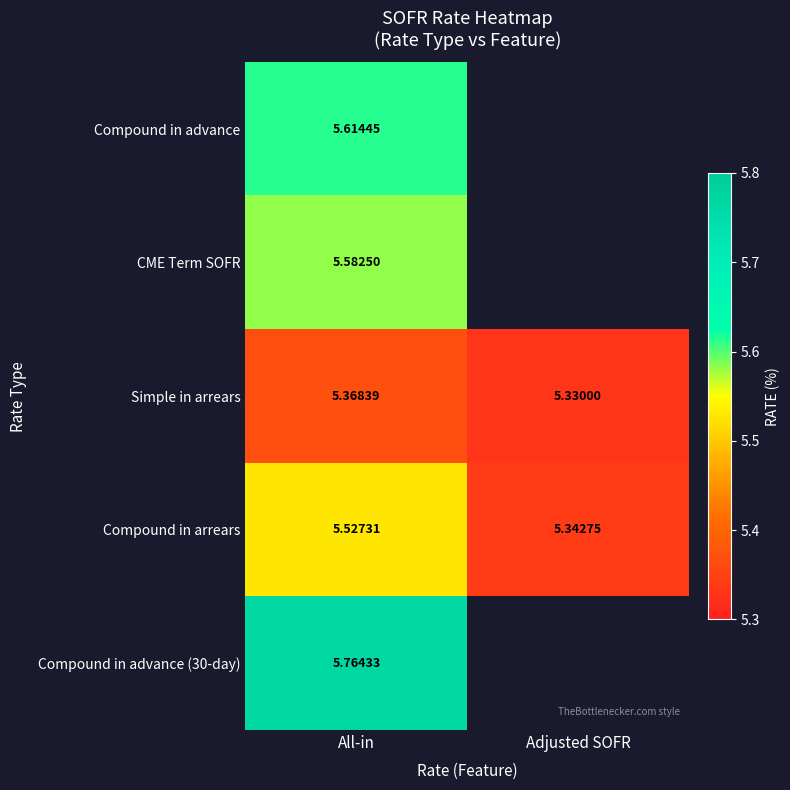

Which category has the lowest value in the Compound in arrears series?

Adjusted SOFR